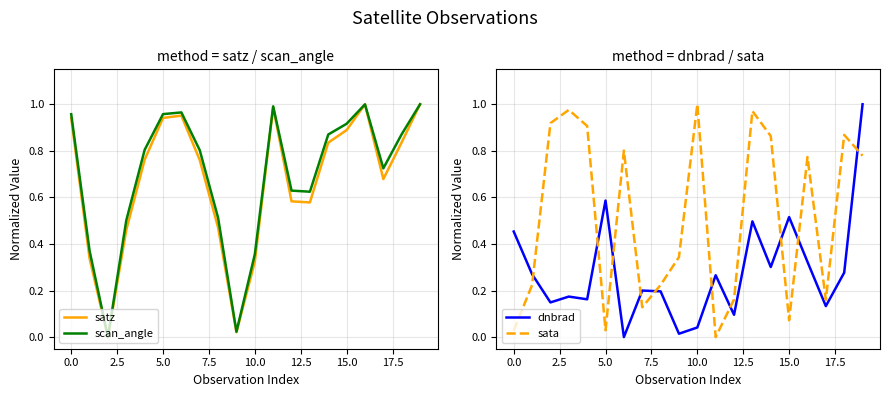

True or false: scan_angle and dnbrad intersect in this chart.

True